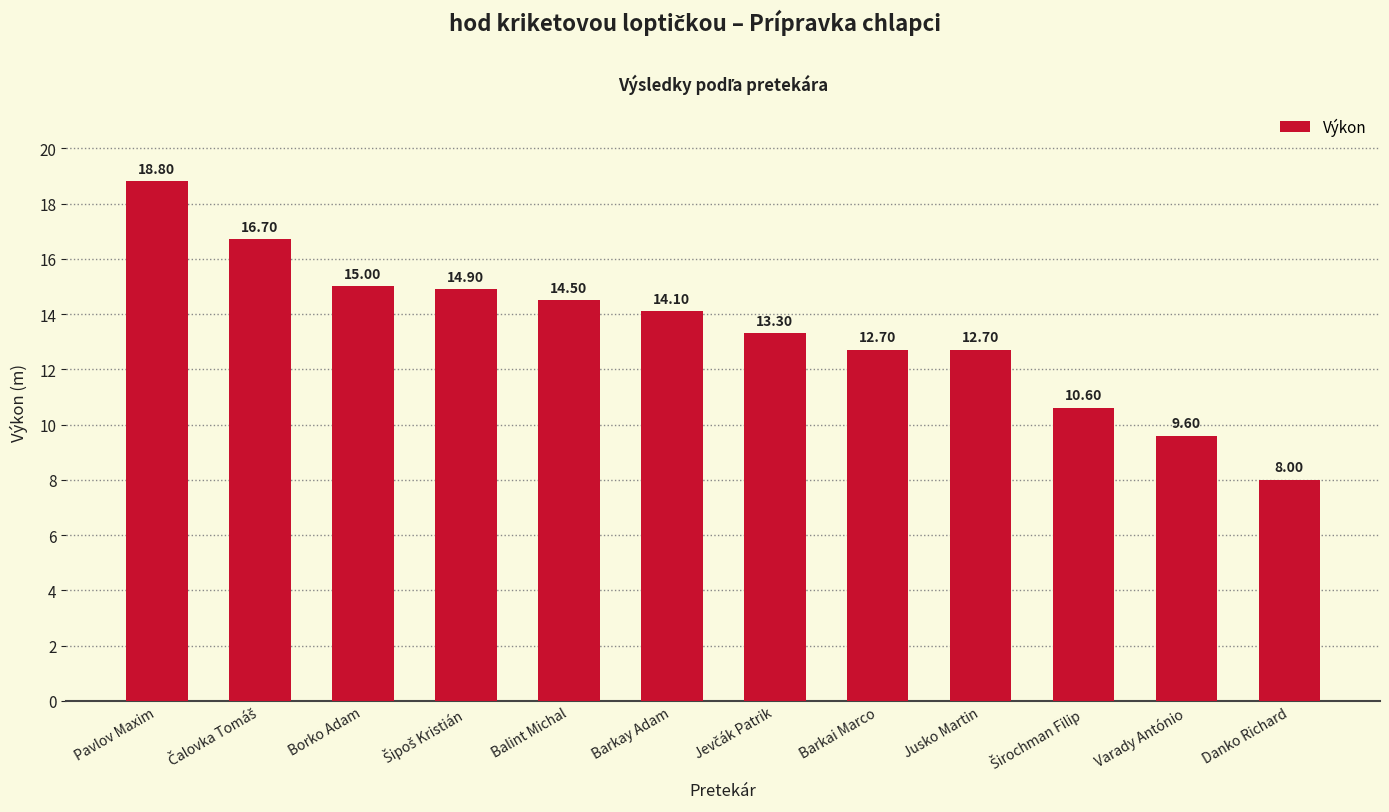

Are the bars horizontal?

No